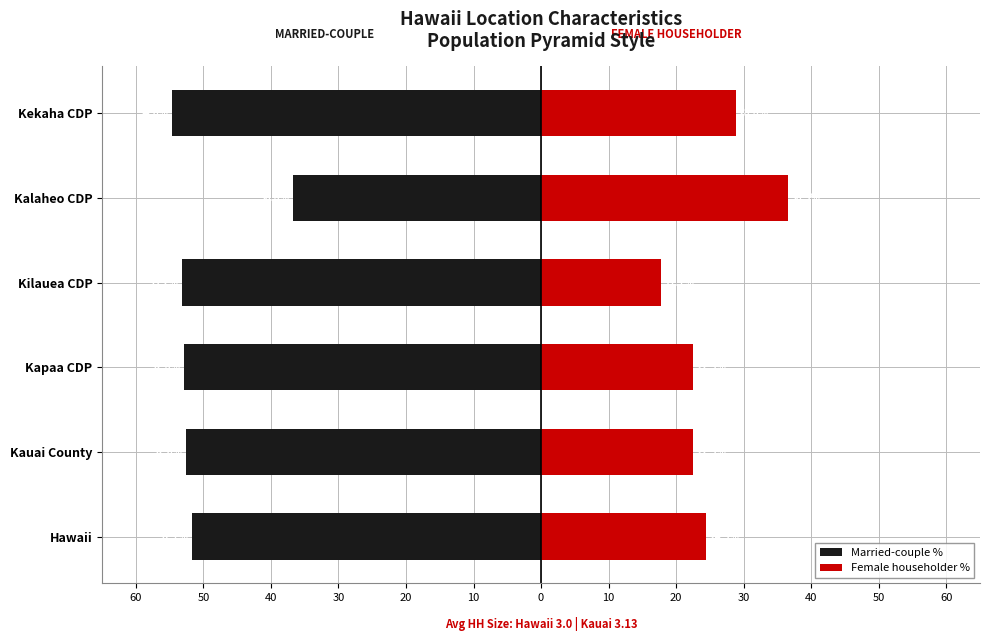

How many bars are there in total?

12